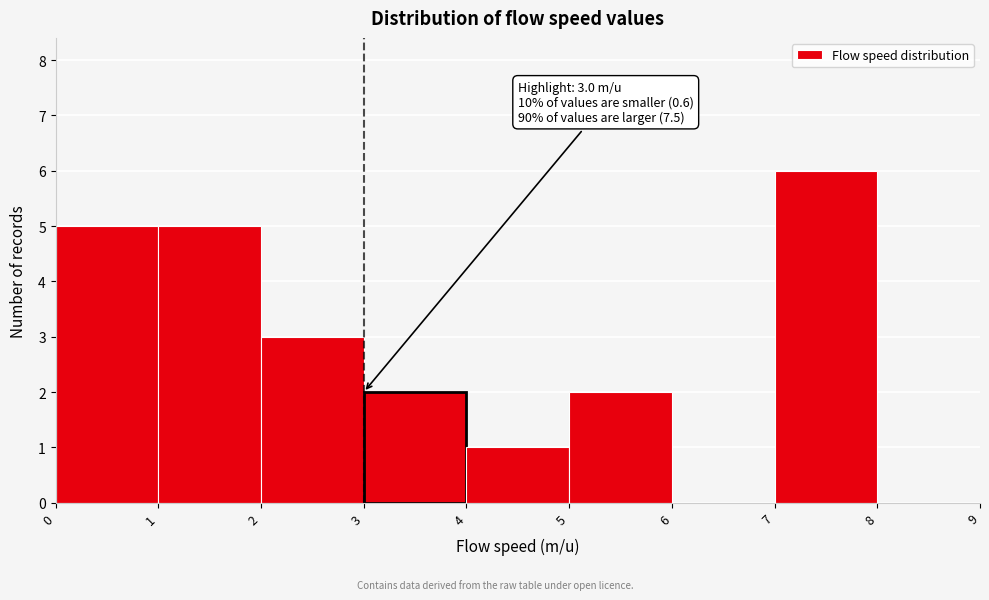

Which range on the x-axis has the tallest bar?

7 to 8